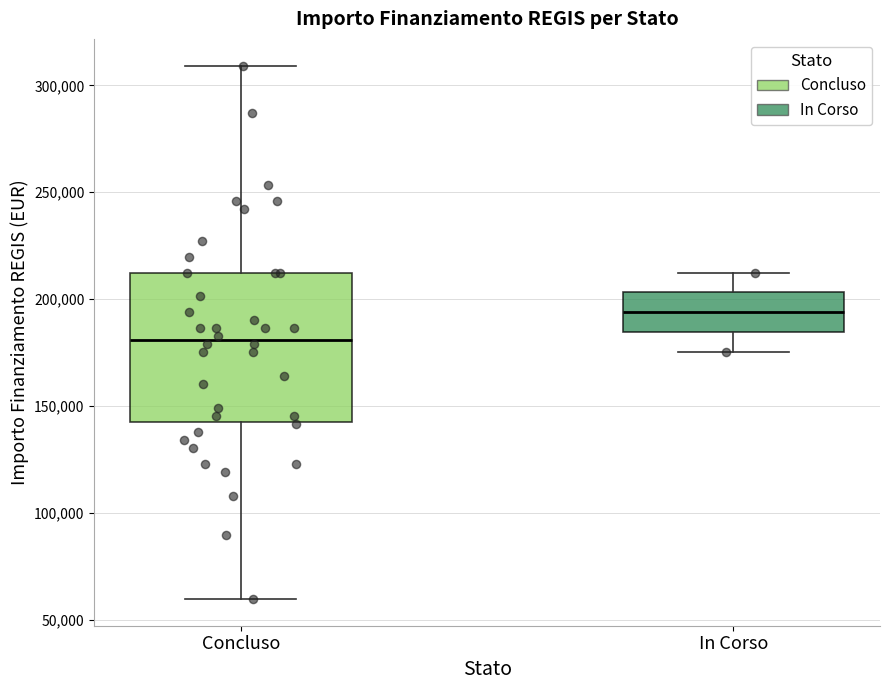

Reading left to right, transcribe this box plot: for each box, give where its median line is, the range the box spans, and where its two whiskers end, as read against the y-axis. The values are not printed on the chart, so give them approximately, as read against the axis.

Concluso: median 180000, box 145000 to 210000, whiskers 60000 to 310000
In Corso: median 195000, box 185000 to 205000, whiskers 175000 to 210000